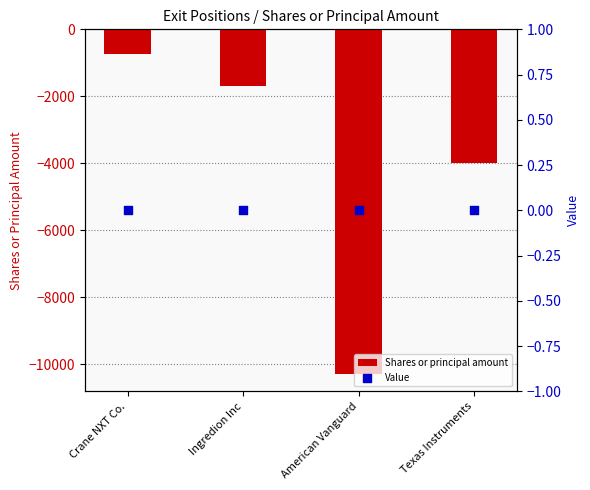

Which series contains the lowest Y value?

Shares or principal amount